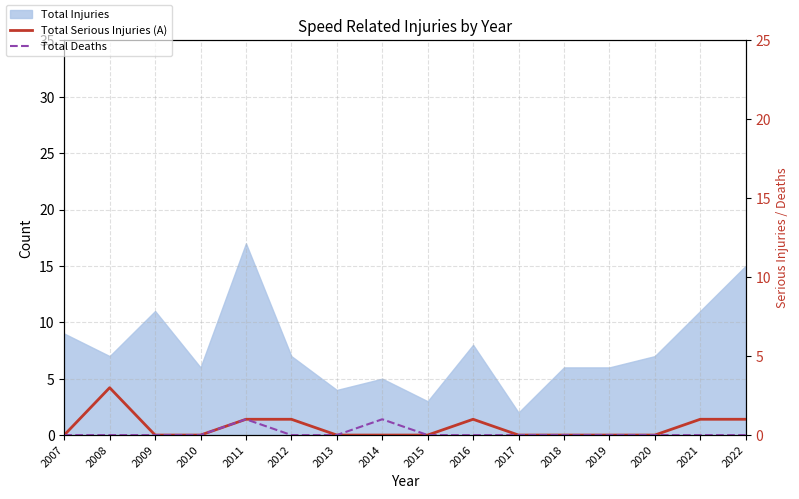

Is the value of Total Serious Injuries (A) at 2020 greater than the value of Total Deaths at 2019?

No